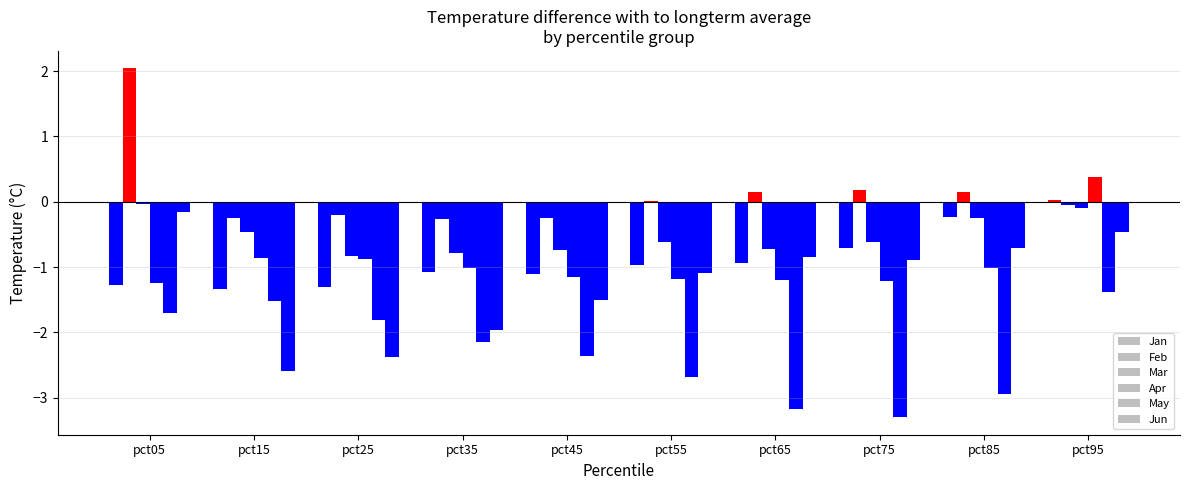

Count the number of data series in this chart.

6